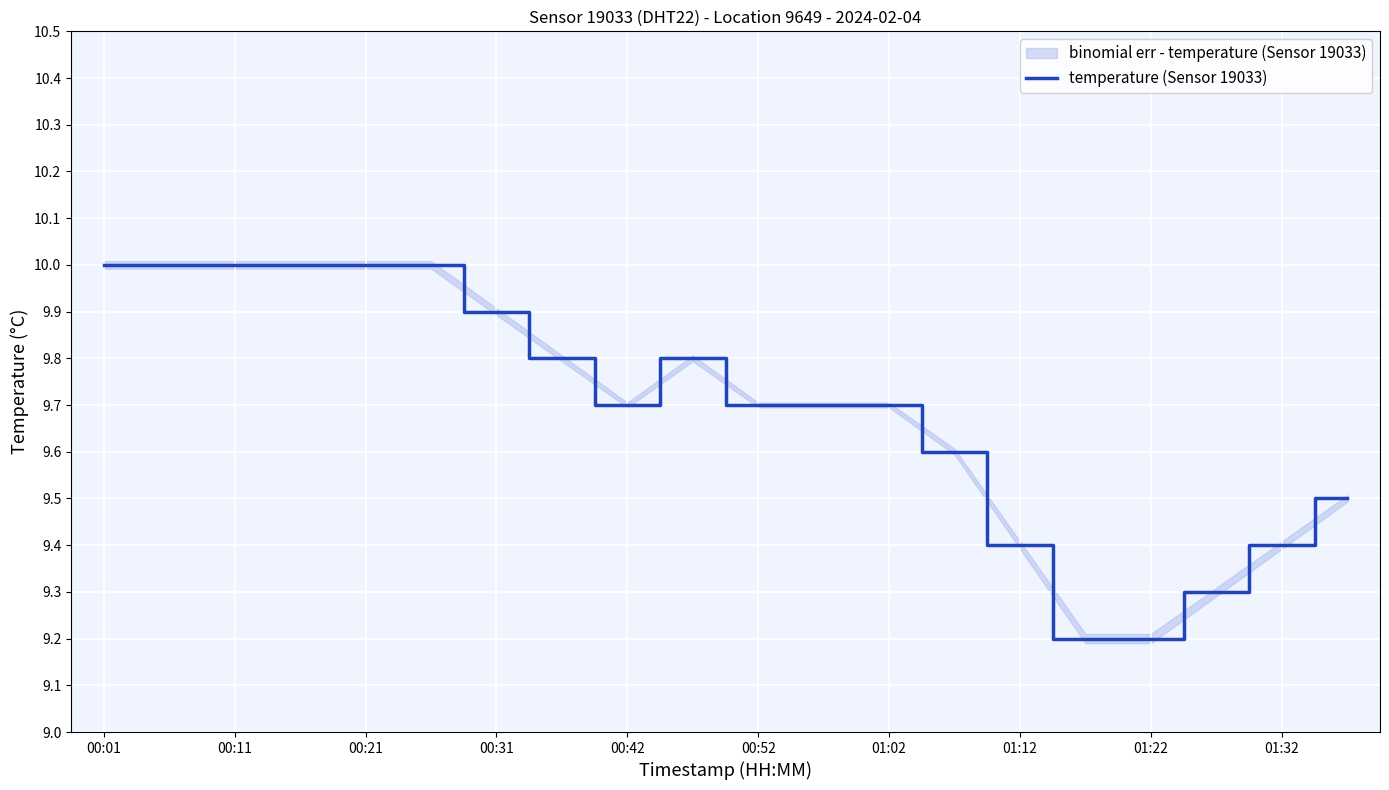

What is the sum of all values?

193.9